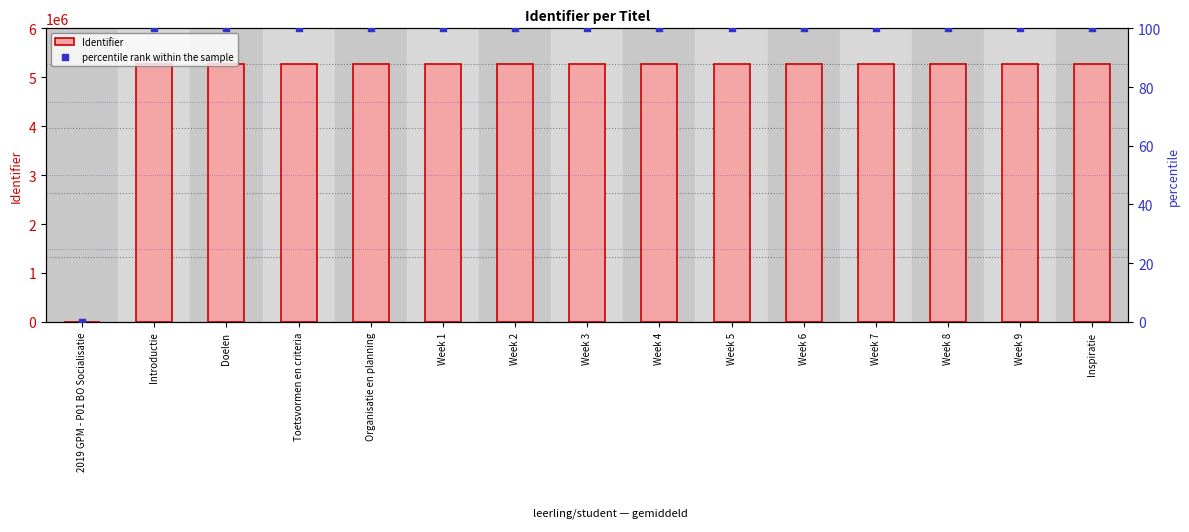

Which series reaches the minimum Y coordinate?

Identifier